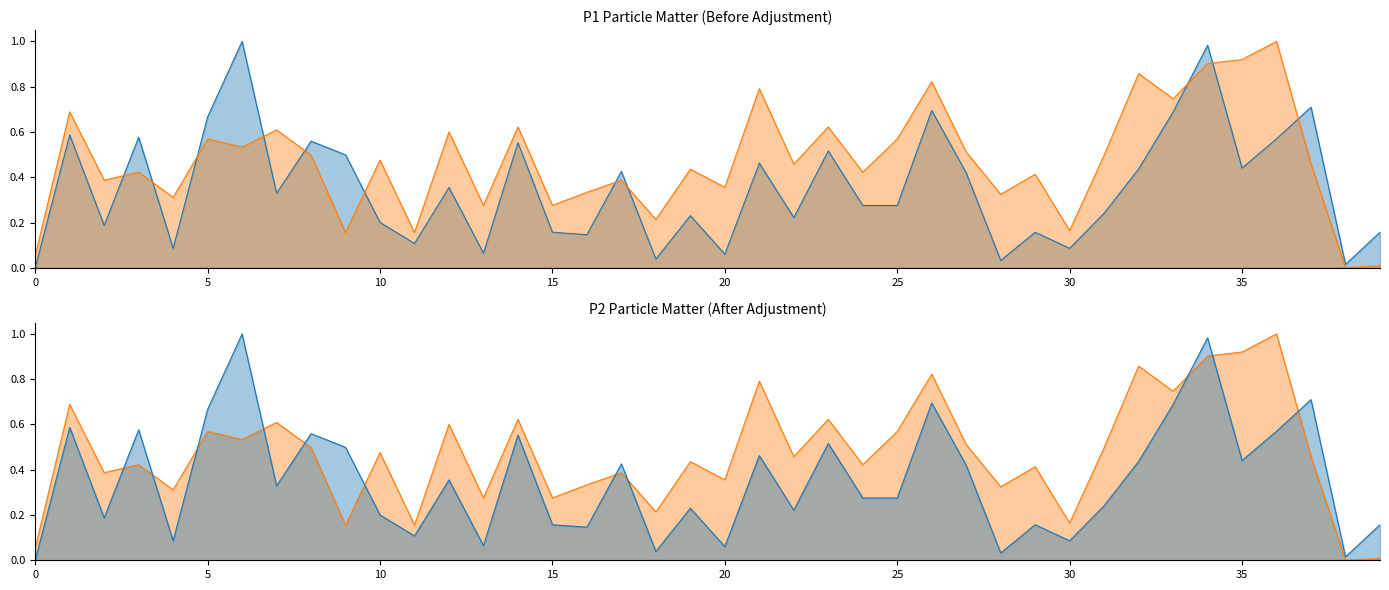

The value of P1 at 11 is 0.1. True or false?

True